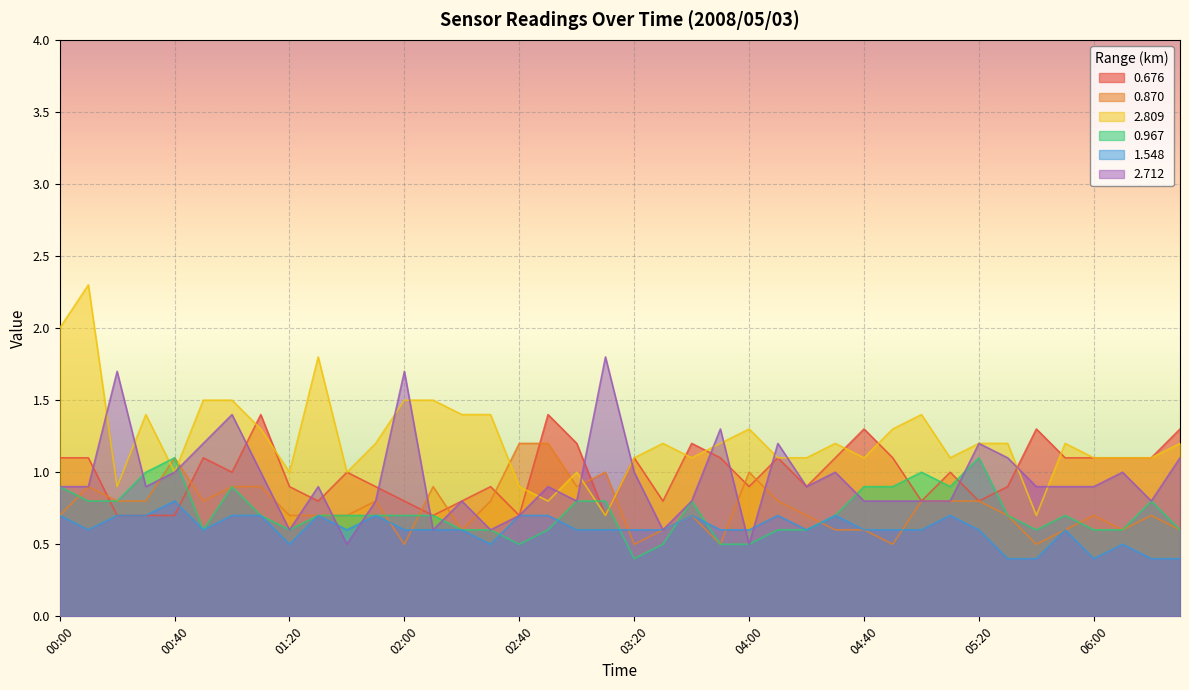

How many categories are shown in the chart?

40